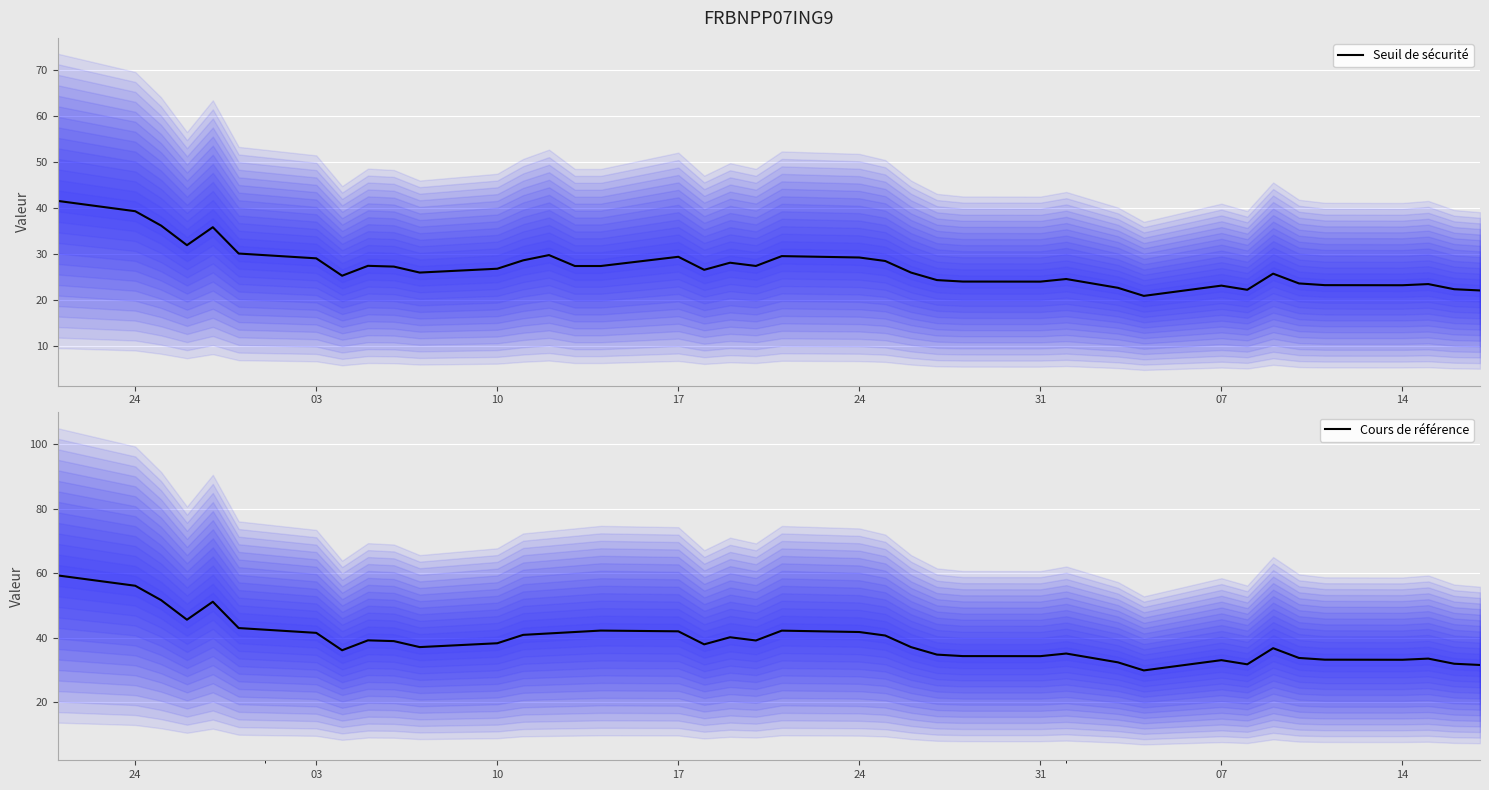

What is the approximate value of Seuil de sécurité at 24?

29.2